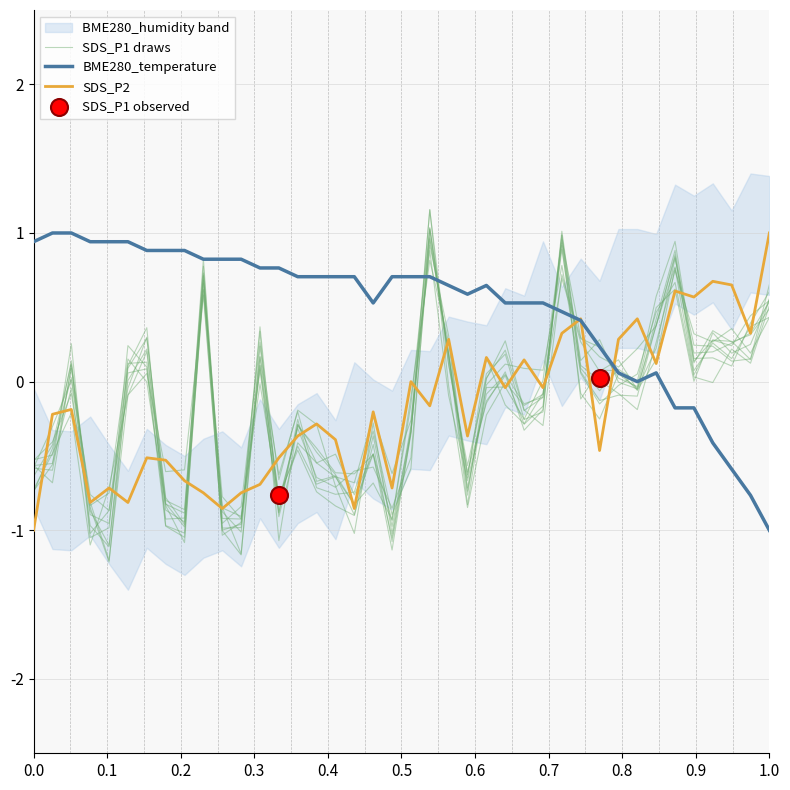

Which series contains the lowest Y value?

SDS_P1 draws